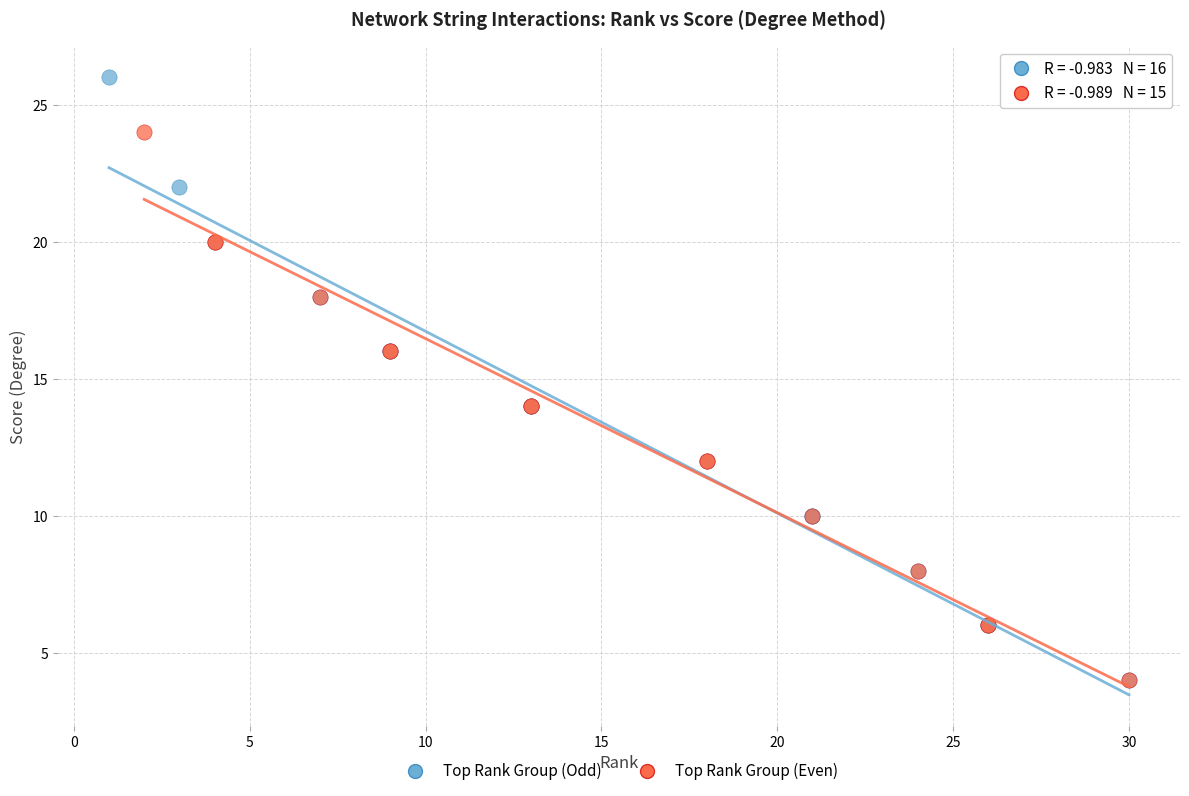

Which series has the largest Y range (max minus min)?

Top Rank Group (Odd)